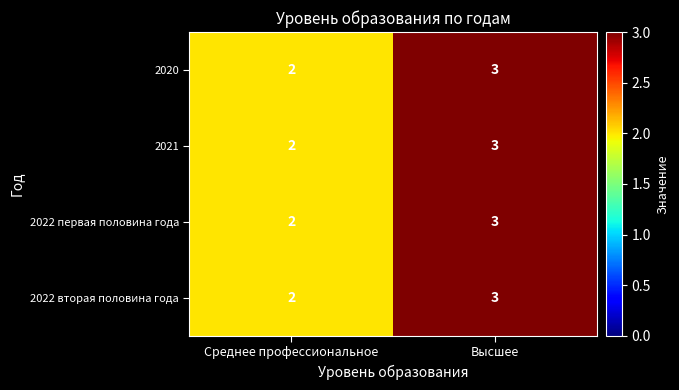

What is the sum of the 2022 первая половина года values at Высшее and Среднее профессиональное?

5